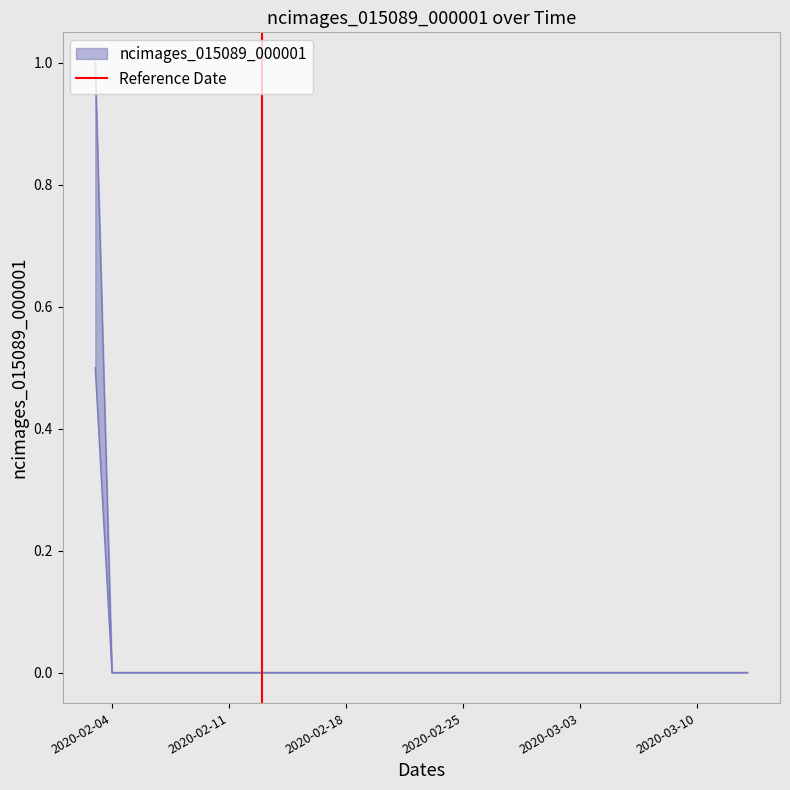

Count the values in the range 0 to 1.

2